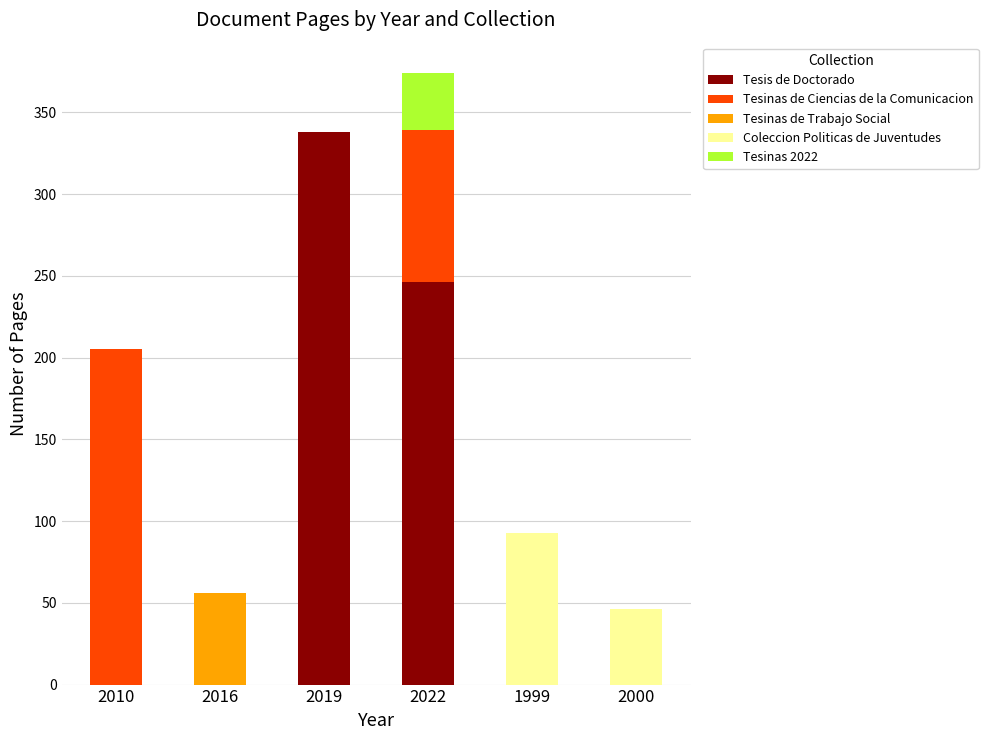

How many distinct data groups are displayed?

5